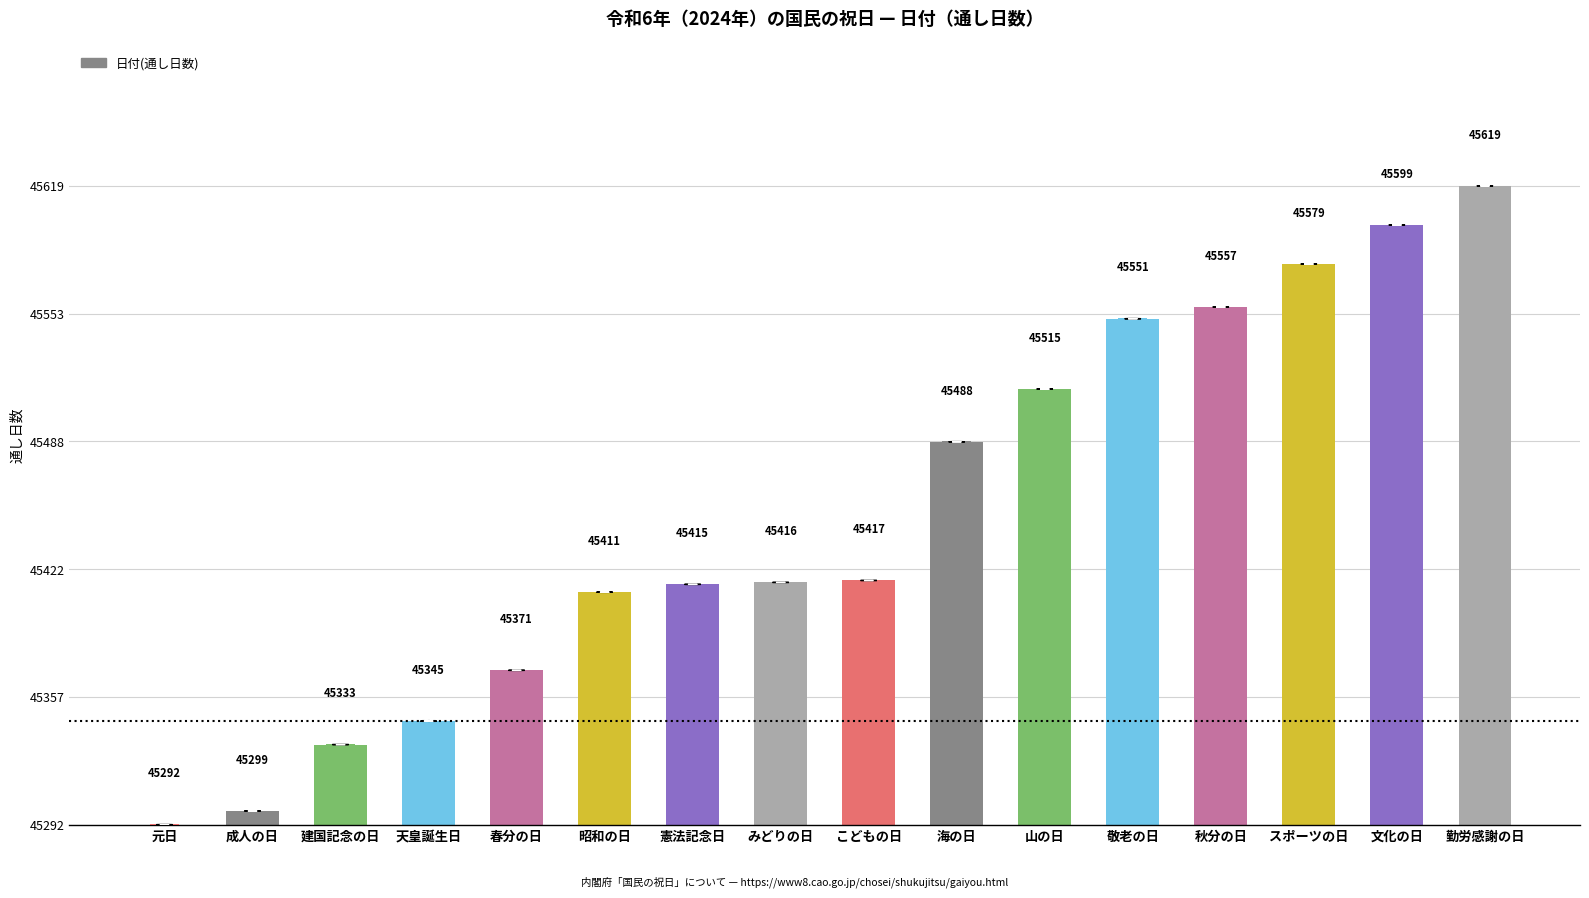

Is it true that the value at 文化の日 is 544?

False